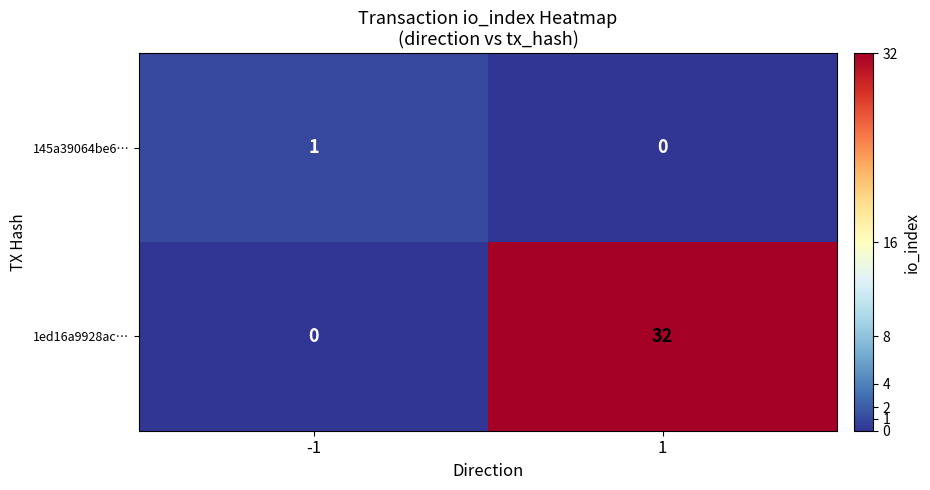

What is the highest value of the 1ed16a9928ac… series?

32